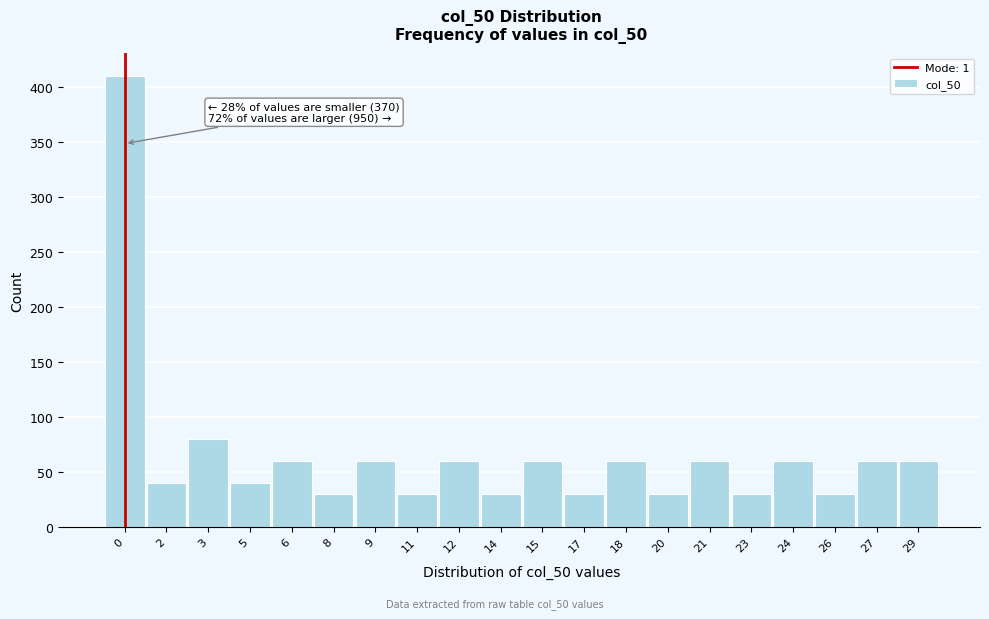

Reading left to right, what are all the values shown in this chart?

410	40	80	40	60	30	60	30	60	30	60	30	60	30	60	30	60	30	60	60